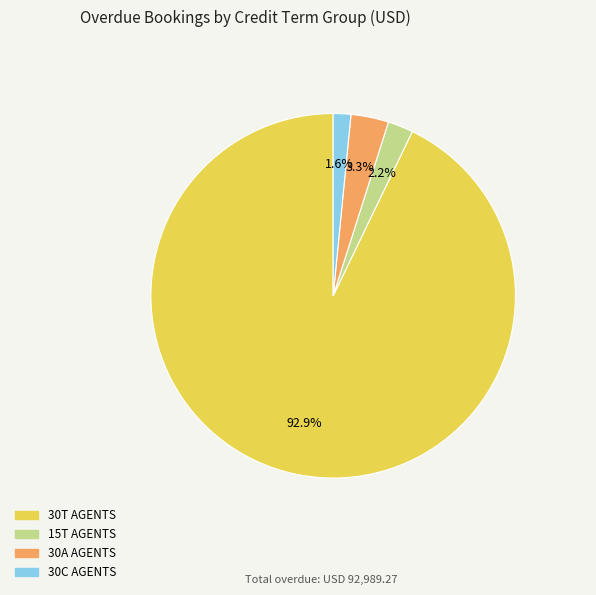

Count the number of slices in the pie.

4